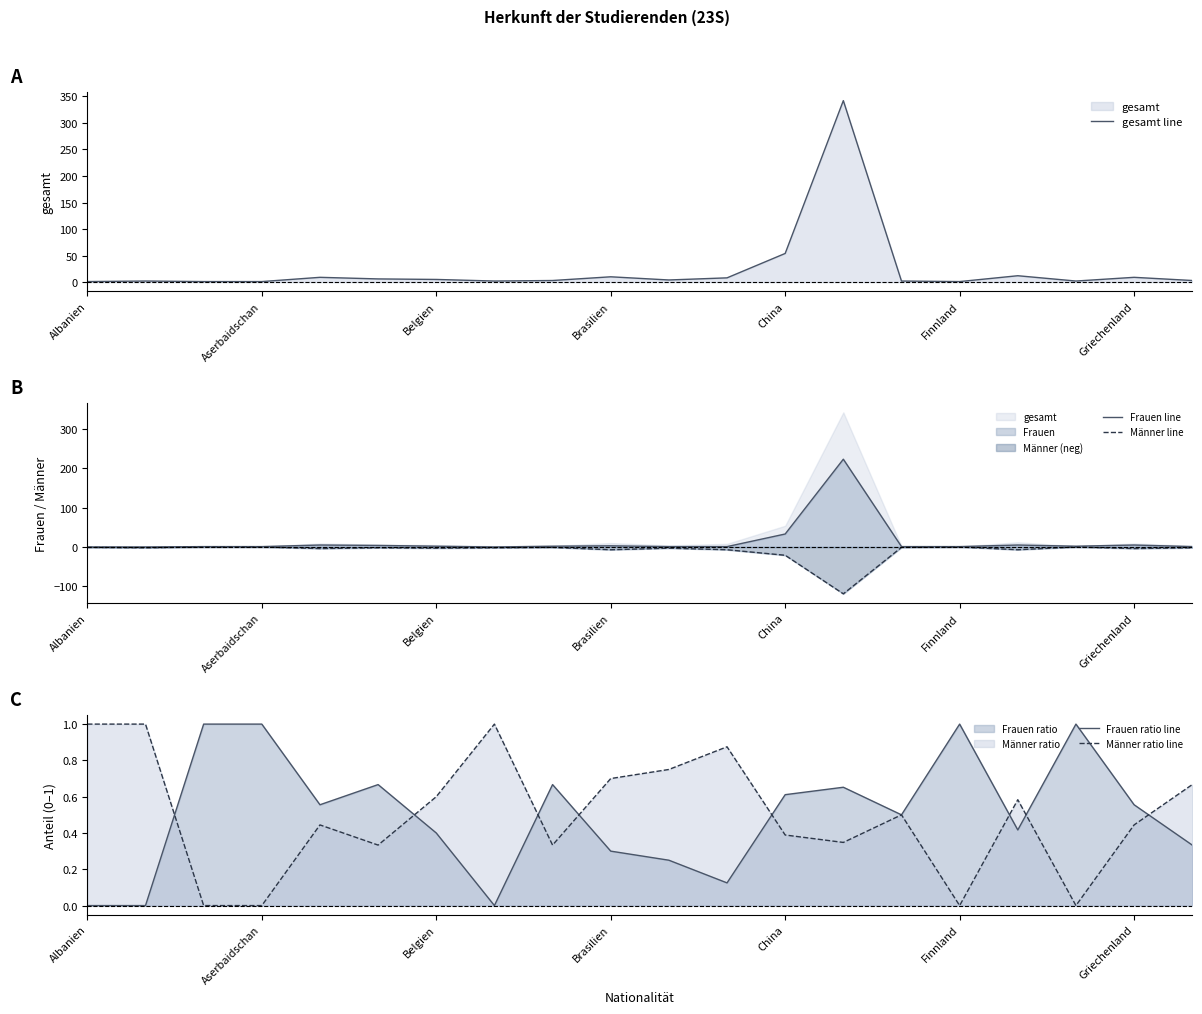

How many data points in Männer line are above -2?

7